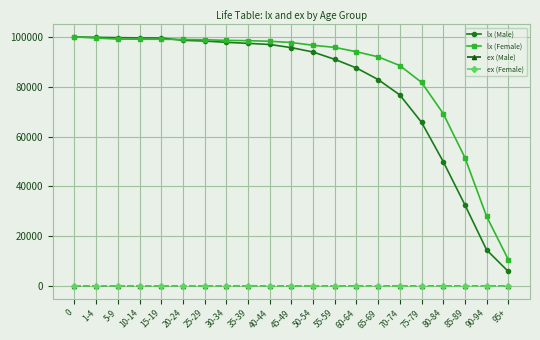

What is the total value across all series at 85-89?

84210.1